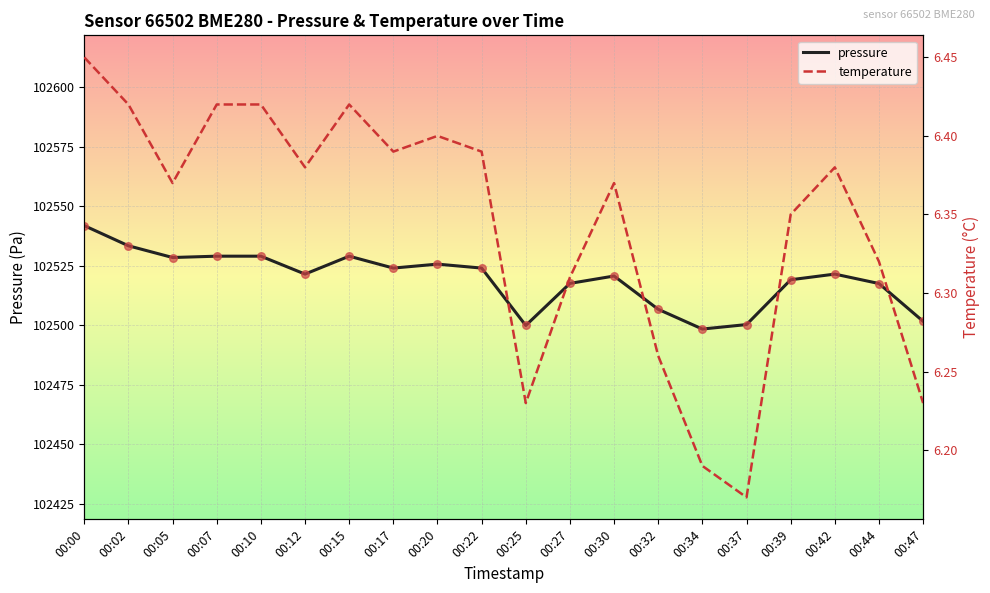

Which series has the largest total across all categories?

pressure